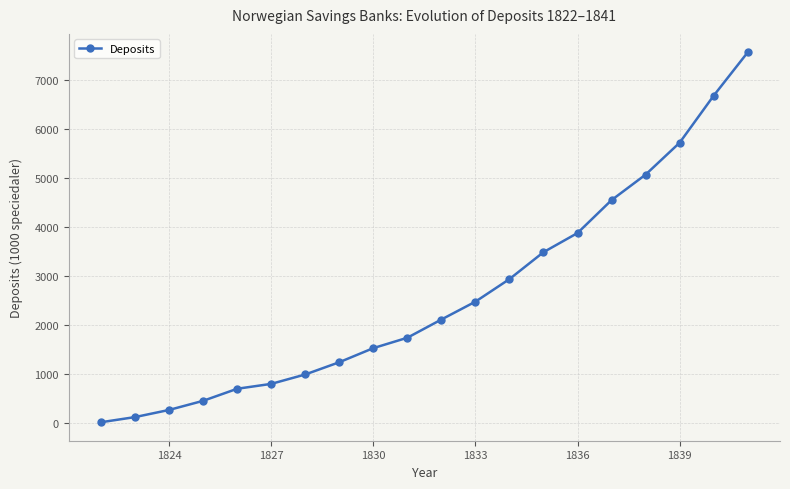

What is the value of the 11th point from the left?

2115.7